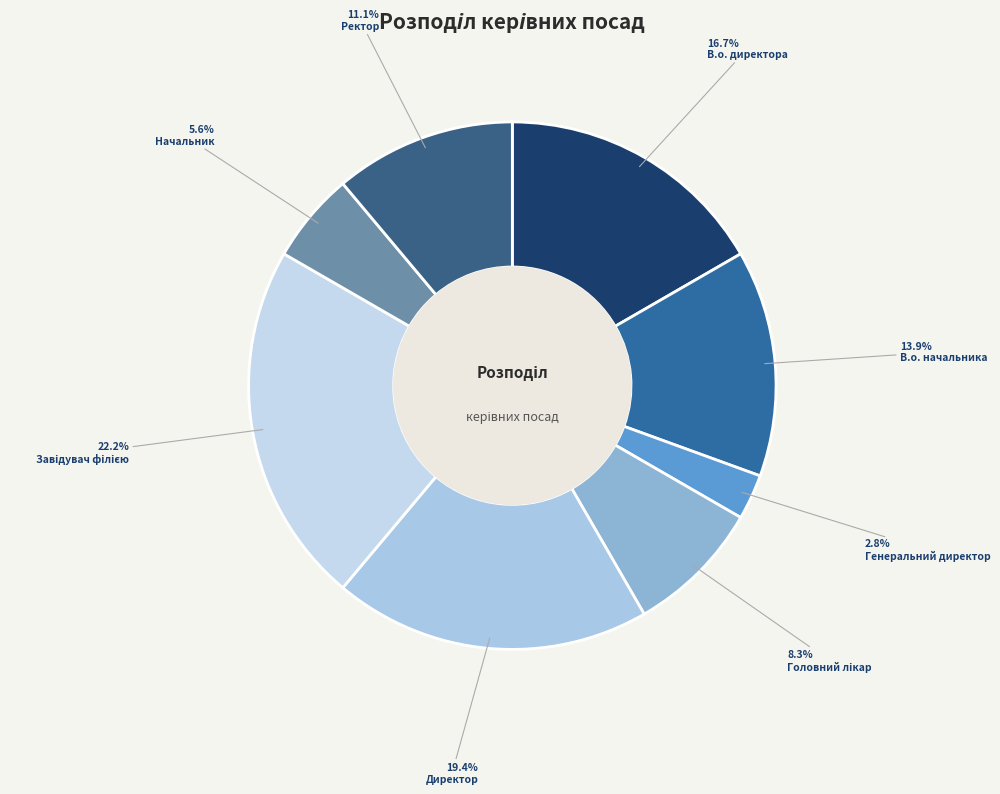

Does any single category account for the majority?

No